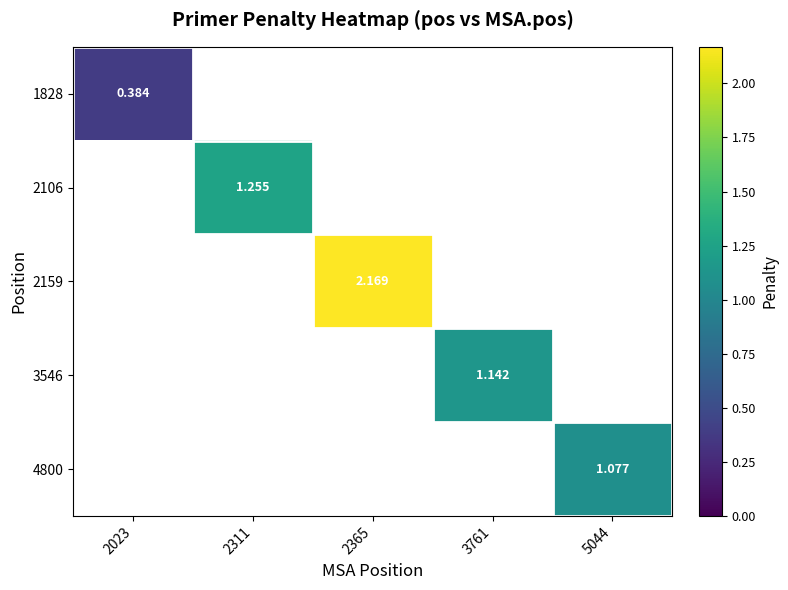

At 5044, list the series in order from largest to smallest.

4800, 1828, 2106, 2159, 3546